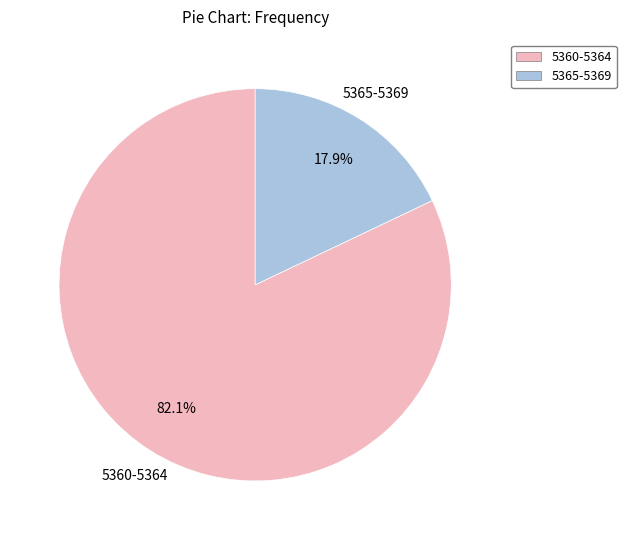

Is there a majority slice in this chart?

Yes